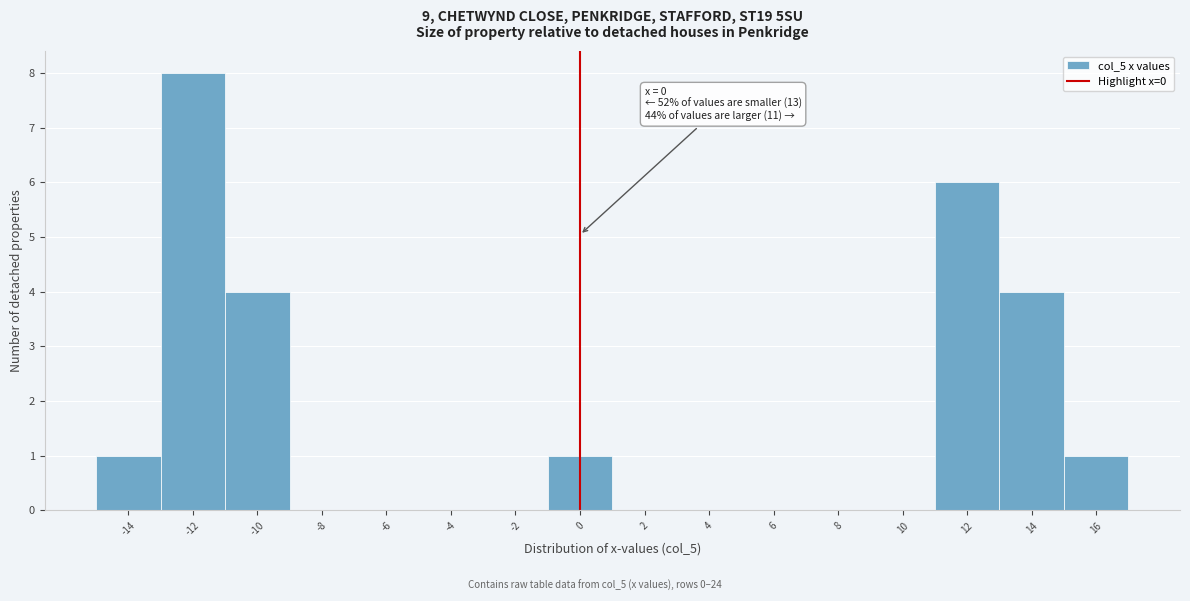

Over which range of the x-axis is the bar tallest?

-13 to -11